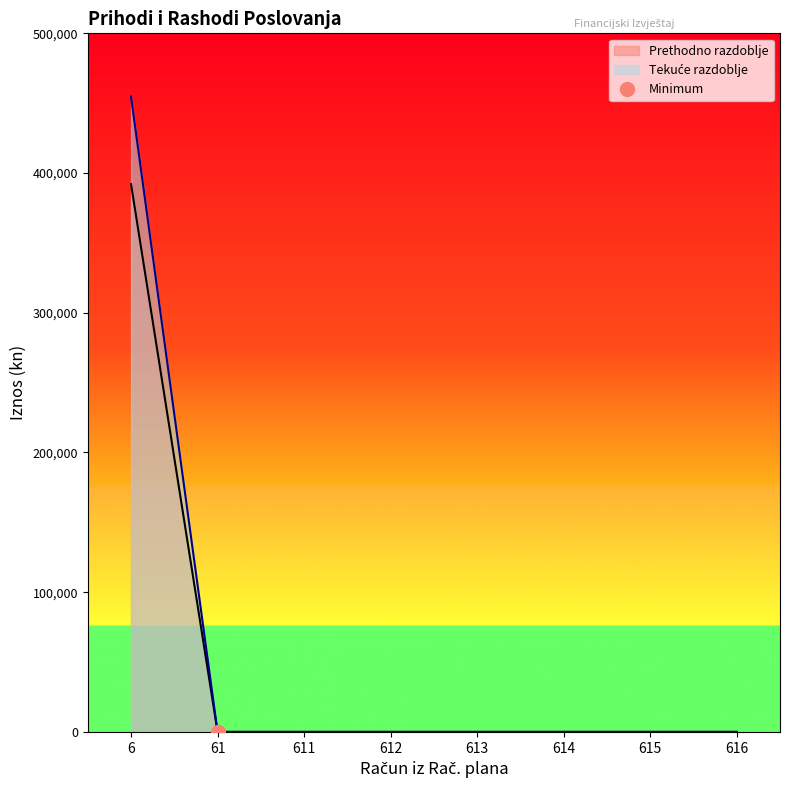

What is the maximum value for Prethodno razdoblje?

392039